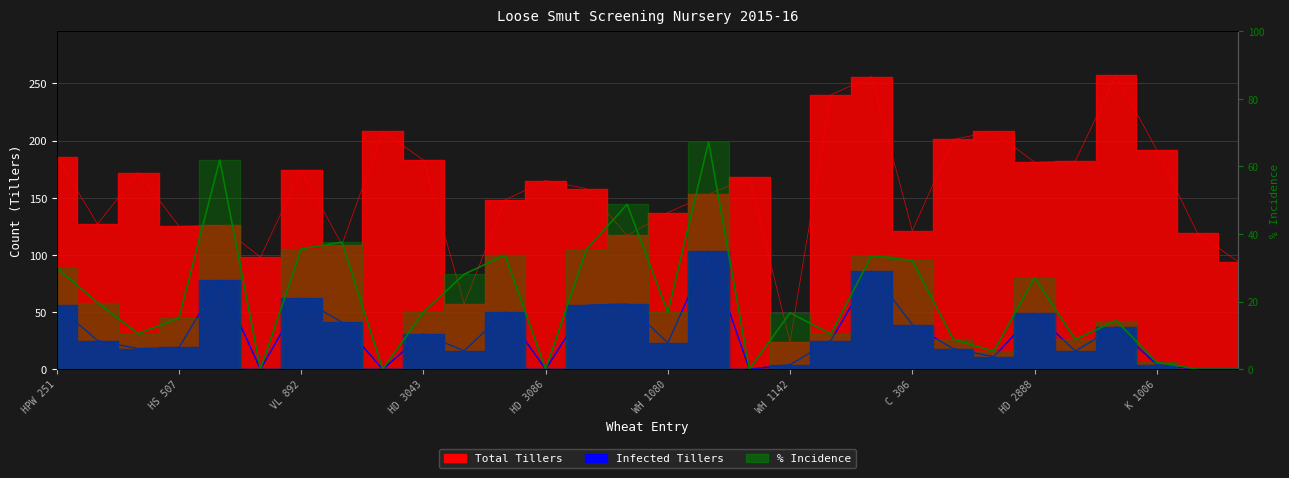

At which label does the data first exceed 16?

HPW 251